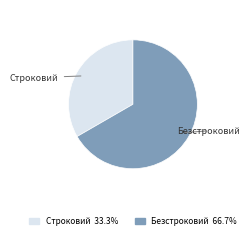

Rank the categories by value from lowest to highest.

Строковий, Безстроковий